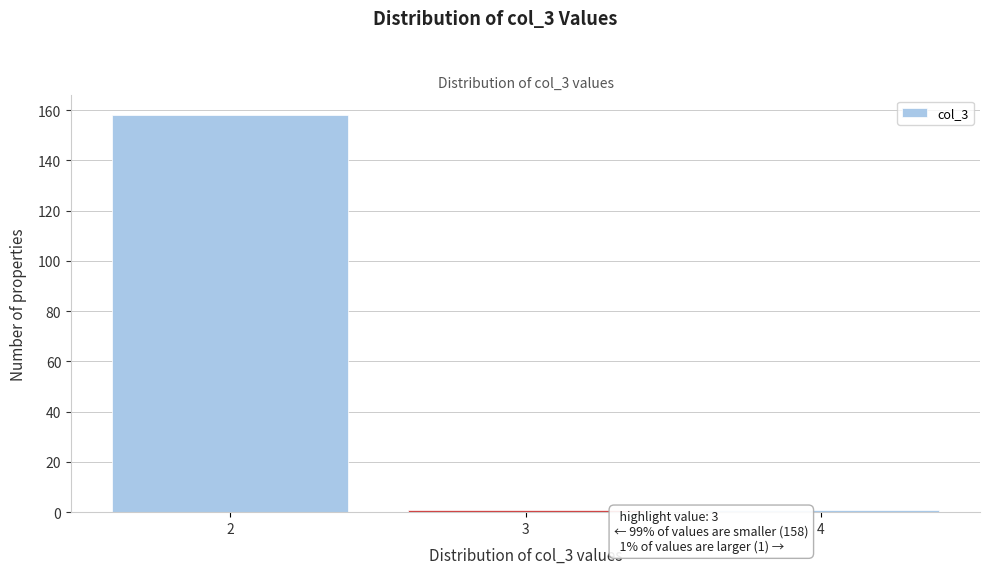

Over which range of the x-axis is the bar tallest?

1.5 to 2.5